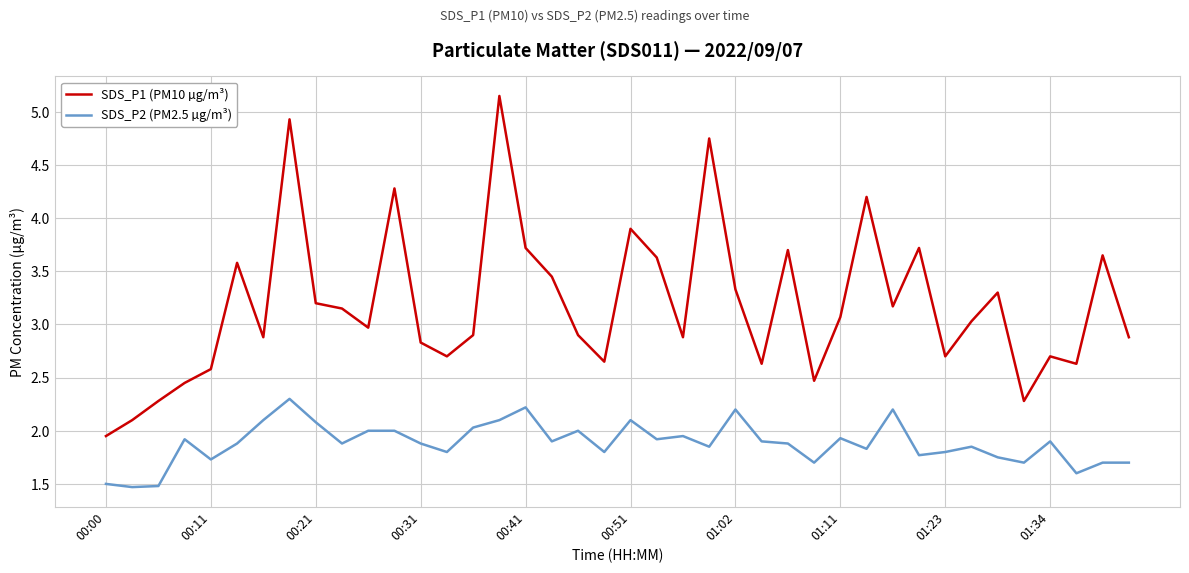

Which series has the largest range (max minus min)?

SDS_P1 (PM10 µg/m³)